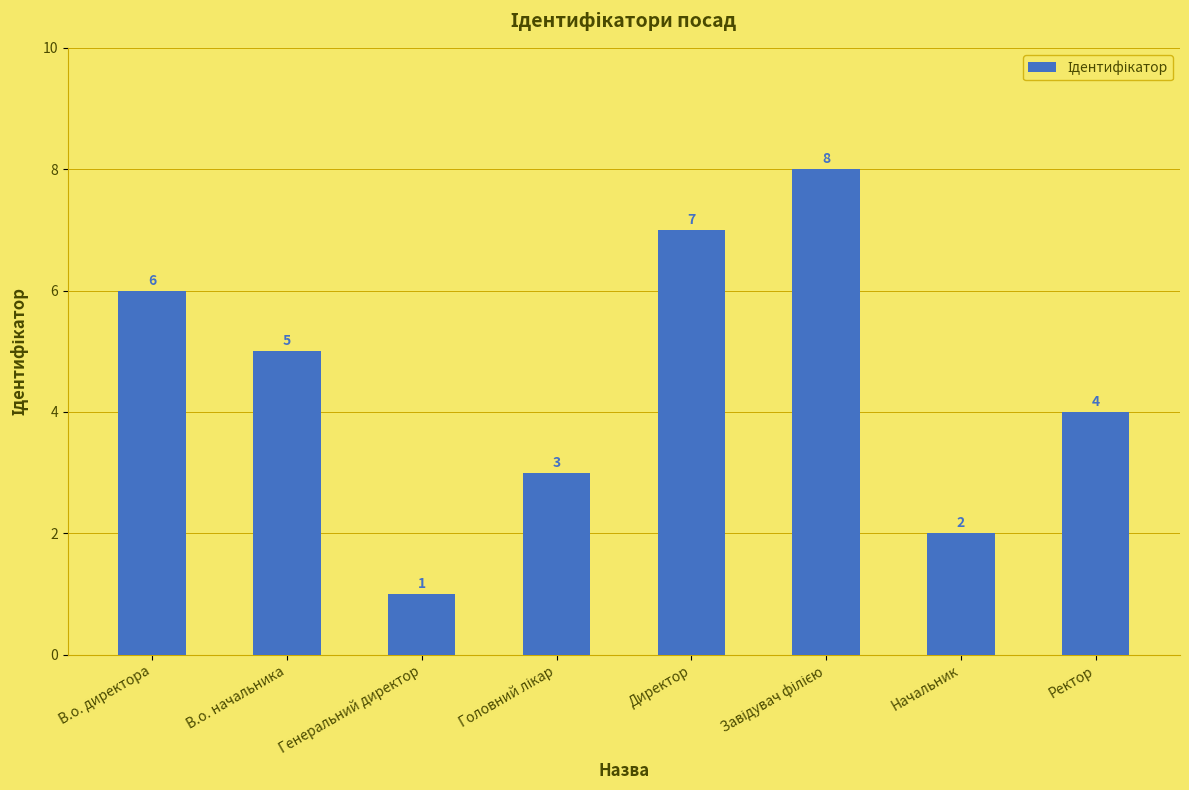

Which category has the lowest value across all series?

Генеральний директор